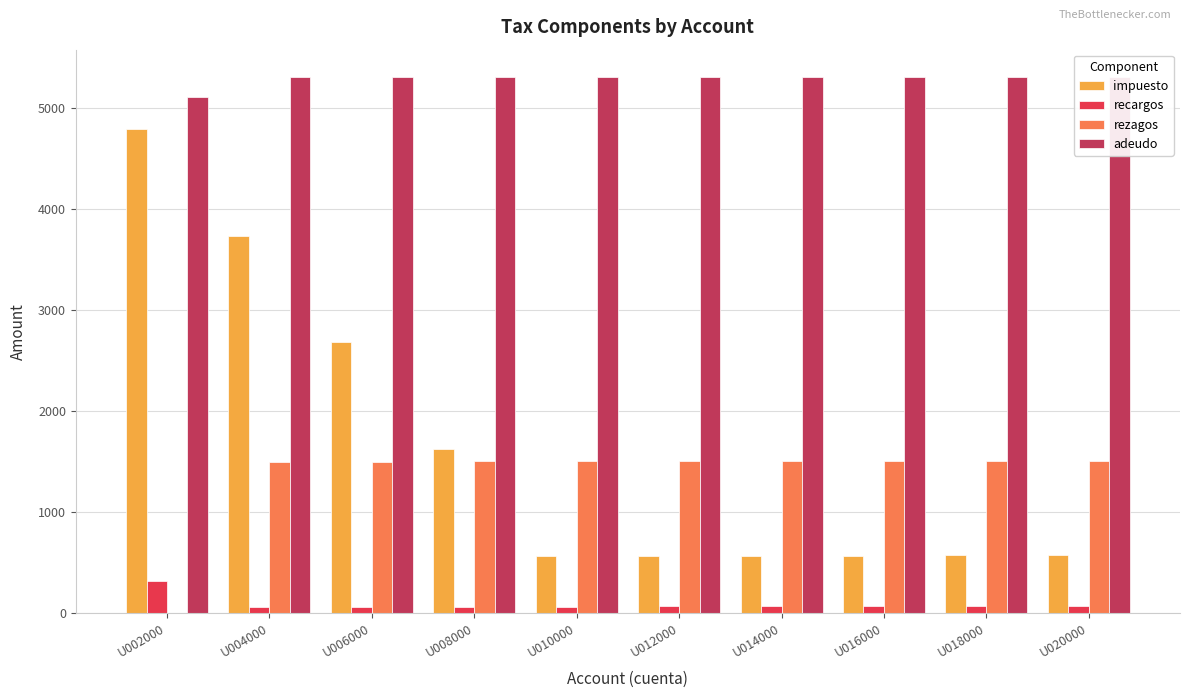

Is the value of impuesto at U008000 greater than the value of adeudo at U016000?

No